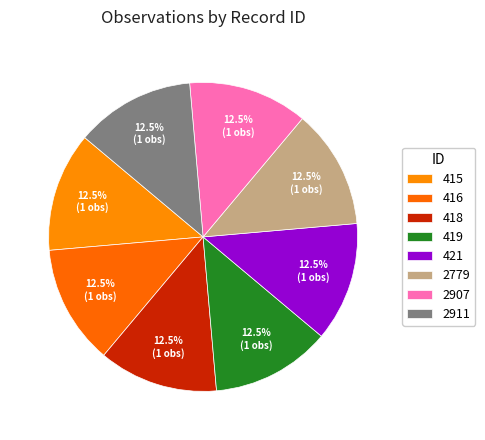

Is there any slice that represents more than half of the pie?

No